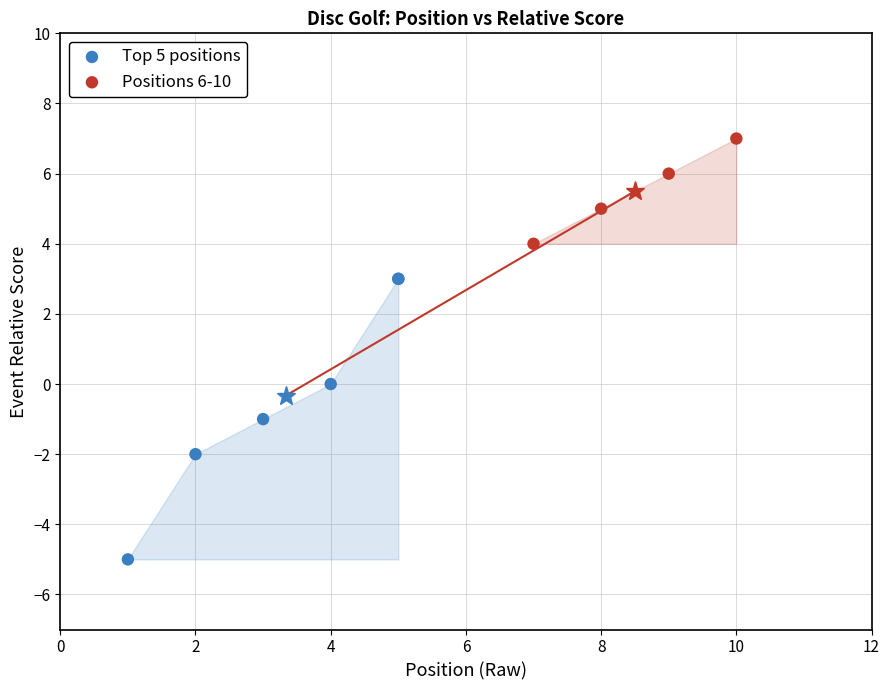

Which series reaches the maximum Y coordinate?

Positions 6-10